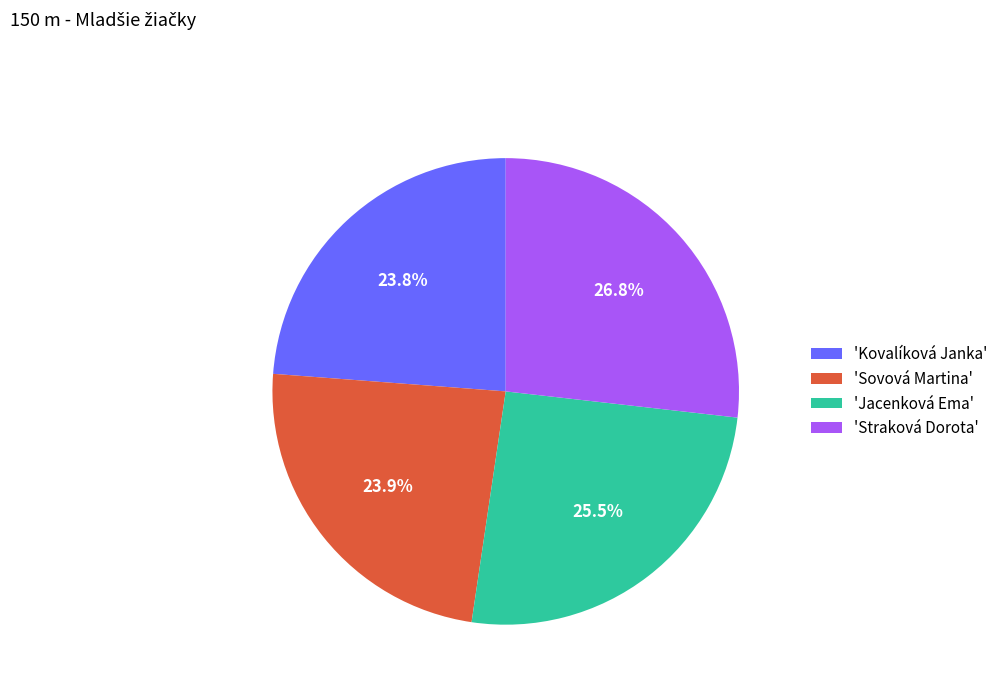

Is there any slice that represents more than half of the pie?

No